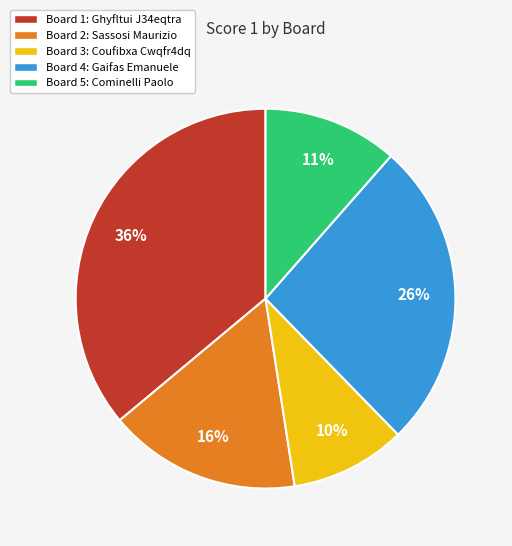

To the nearest percent, what is the average slice percentage?

20%